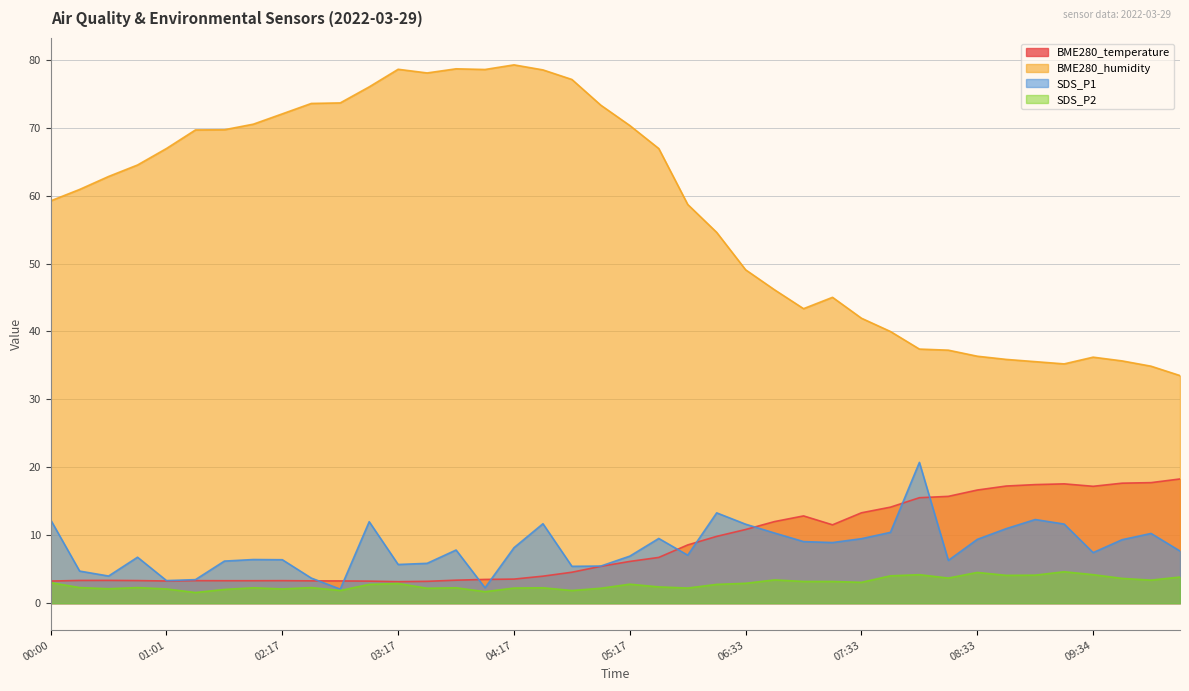

What is the difference between the SDS_P2 values at 00:46 and 07:03?

0.9